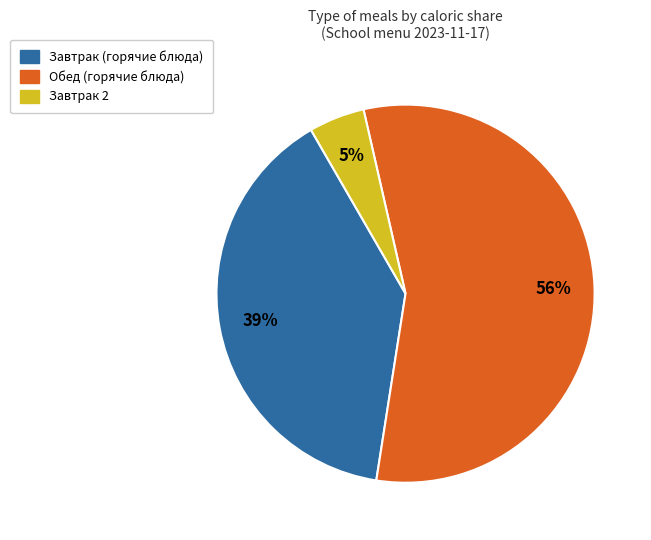

To the nearest percent, what is the difference between the largest and smallest slice percentages?

51%